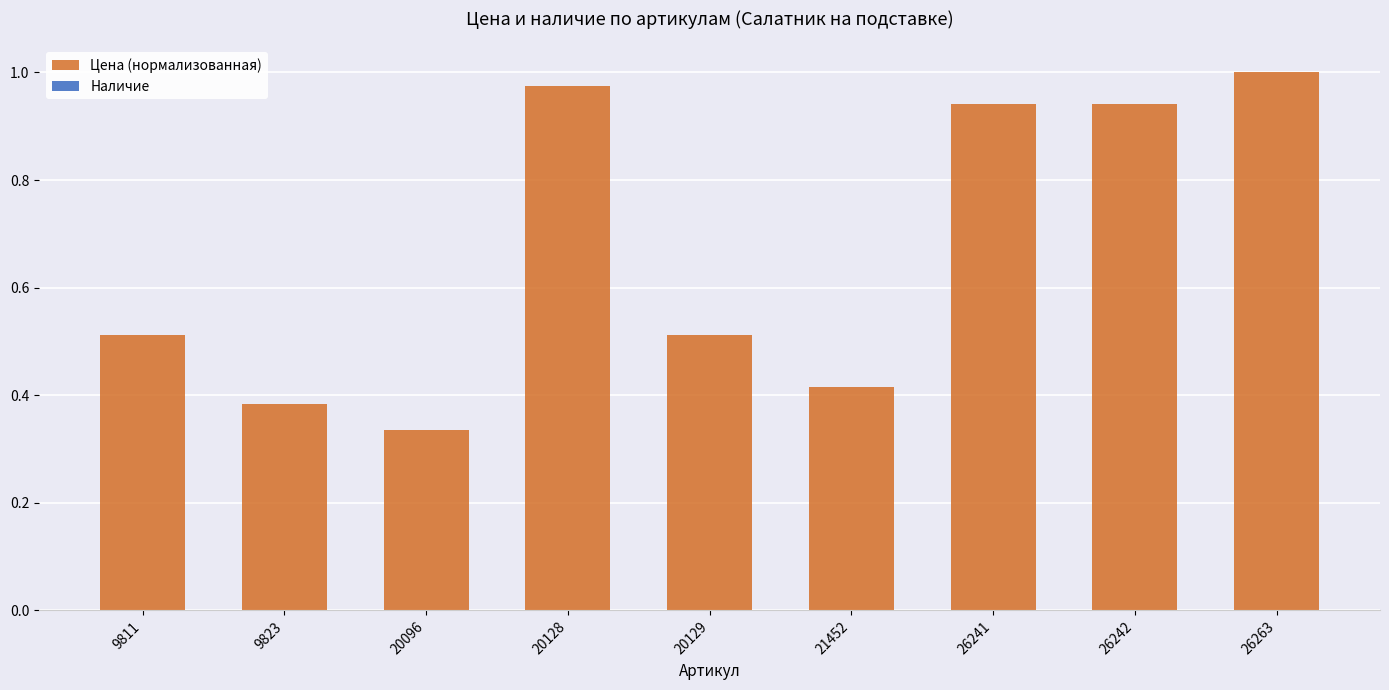

At which label is the value closest to 0?

20096